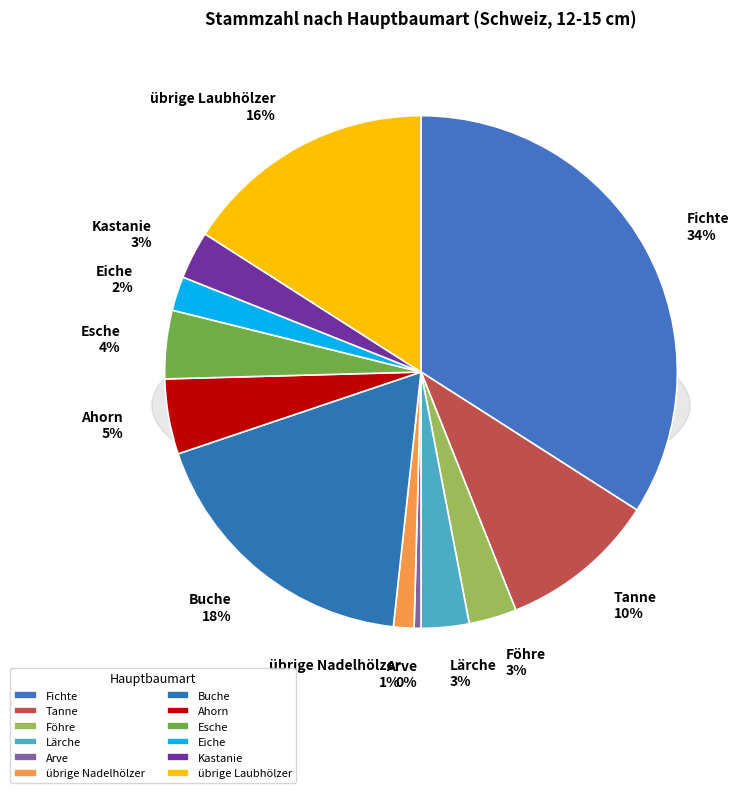

To the nearest percent, what is the difference between the largest and smallest slice percentages?

34%